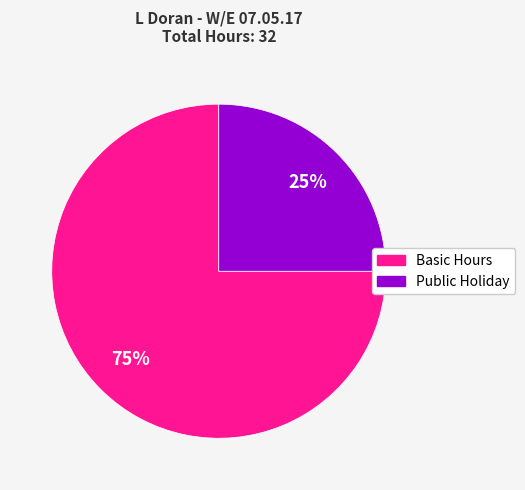

To the nearest percent, what is the difference between the largest and smallest slice percentages?

50%